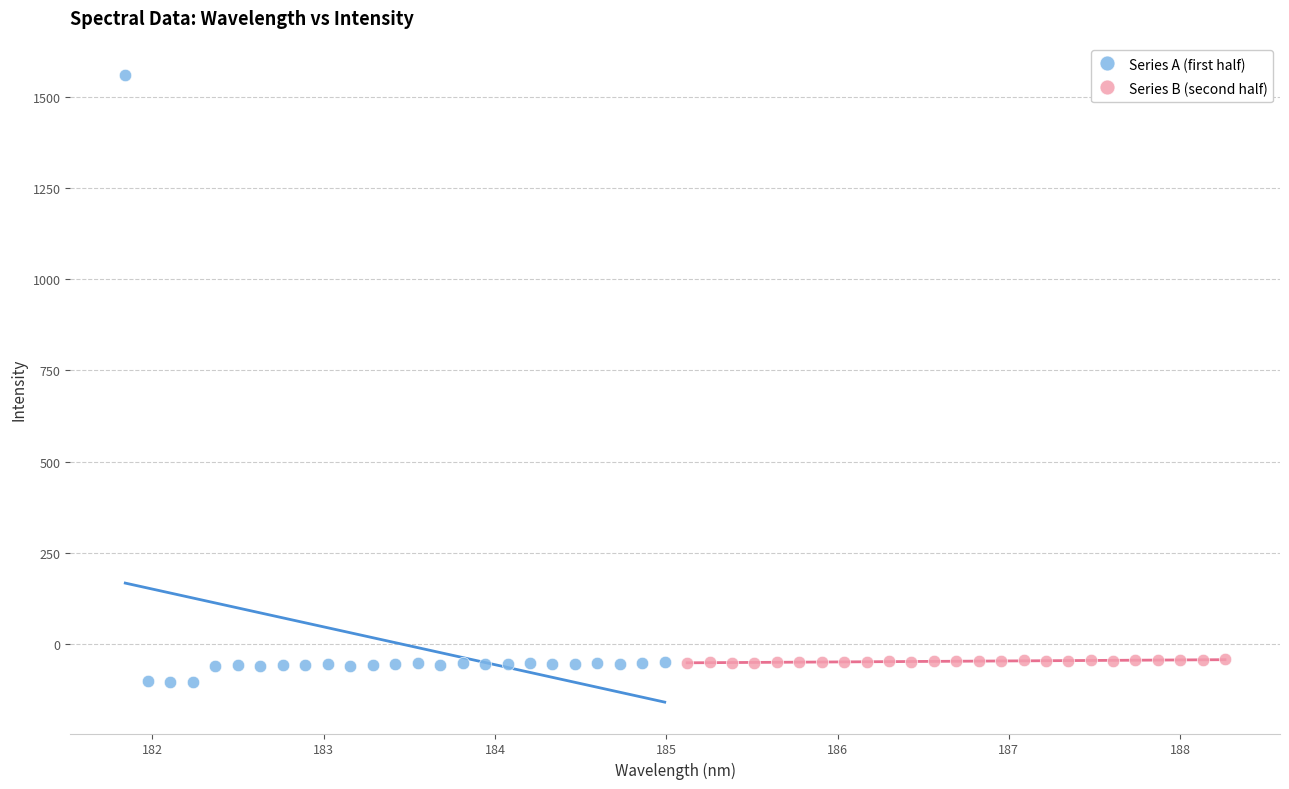

Which series reaches the maximum Y coordinate?

Series A (first half)